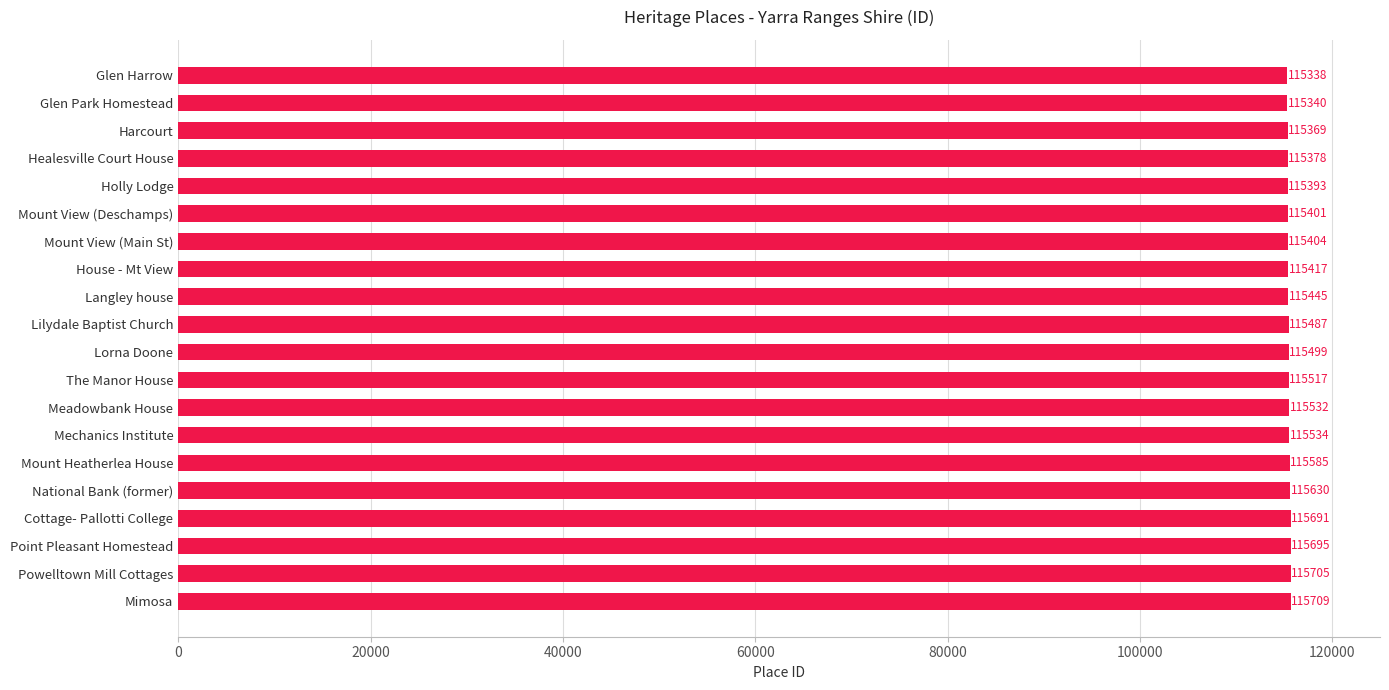

What is the sum of the values at Glen Park Homestead and Powelltown Mill Cottages?

231045